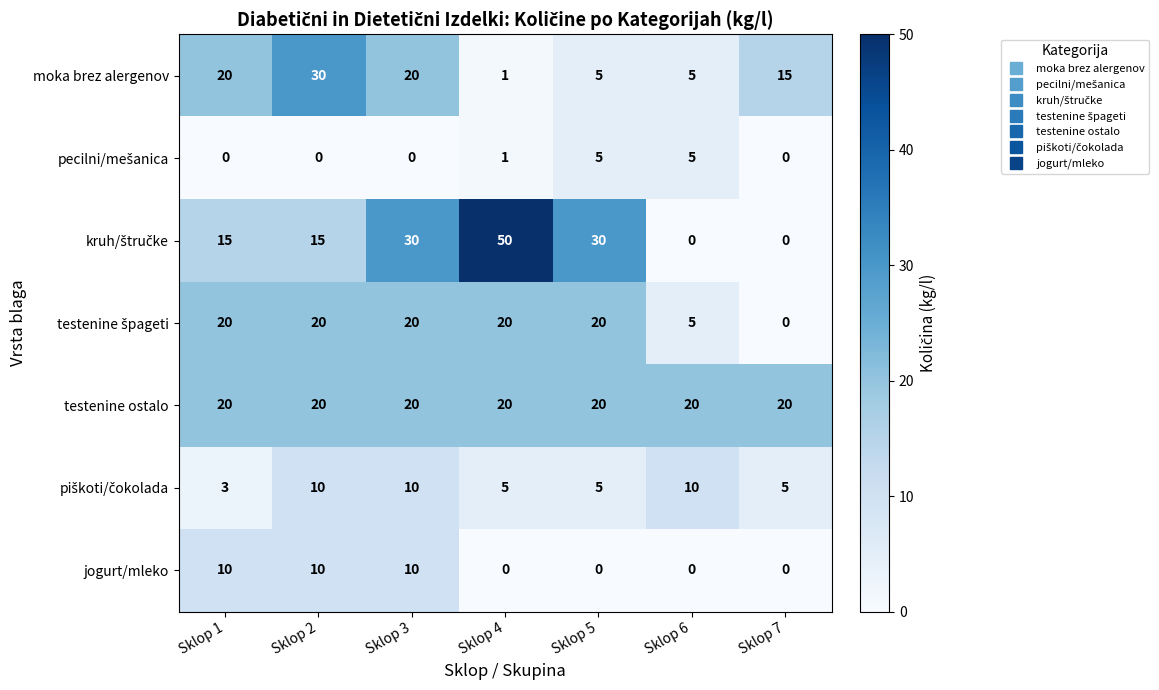

What is the difference between the highest and lowest values at Sklop 2?

30